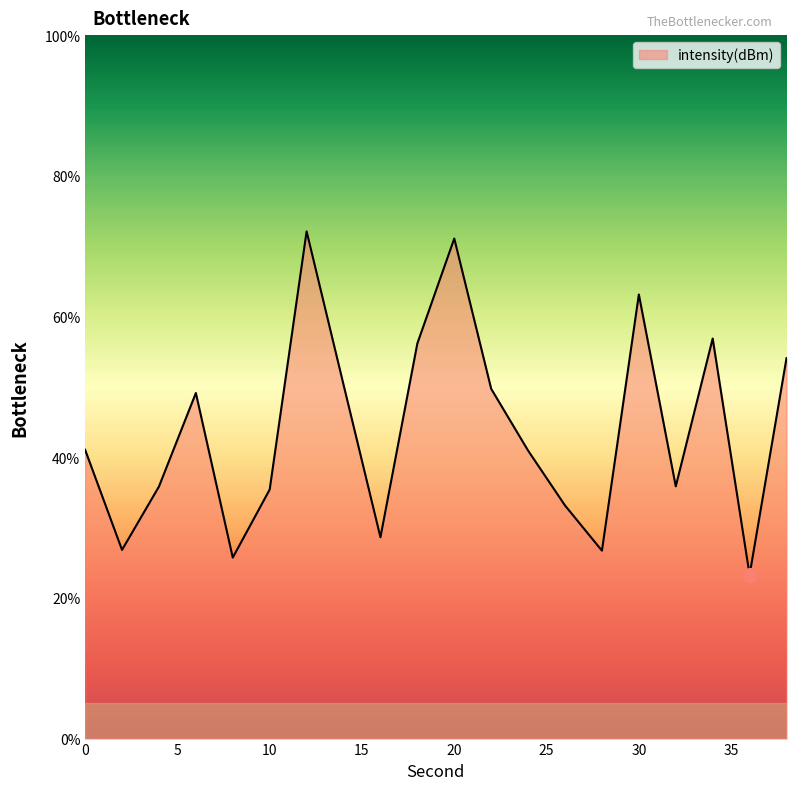

What is the greatest value displayed?

72.1